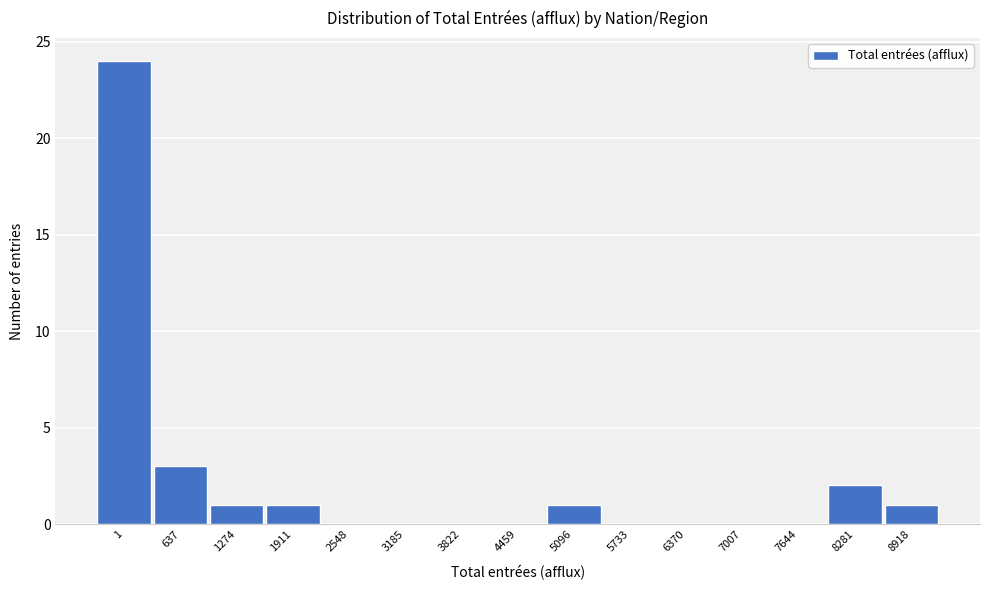

Reading left to right, list all the values displayed in this chart.

1=24	637=3	1274=1	1911=1	2548=0	3185=0	3822=0	4459=0	5096=1	5733=0	6370=0	7007=0	7644=0	8281=2	8918=1